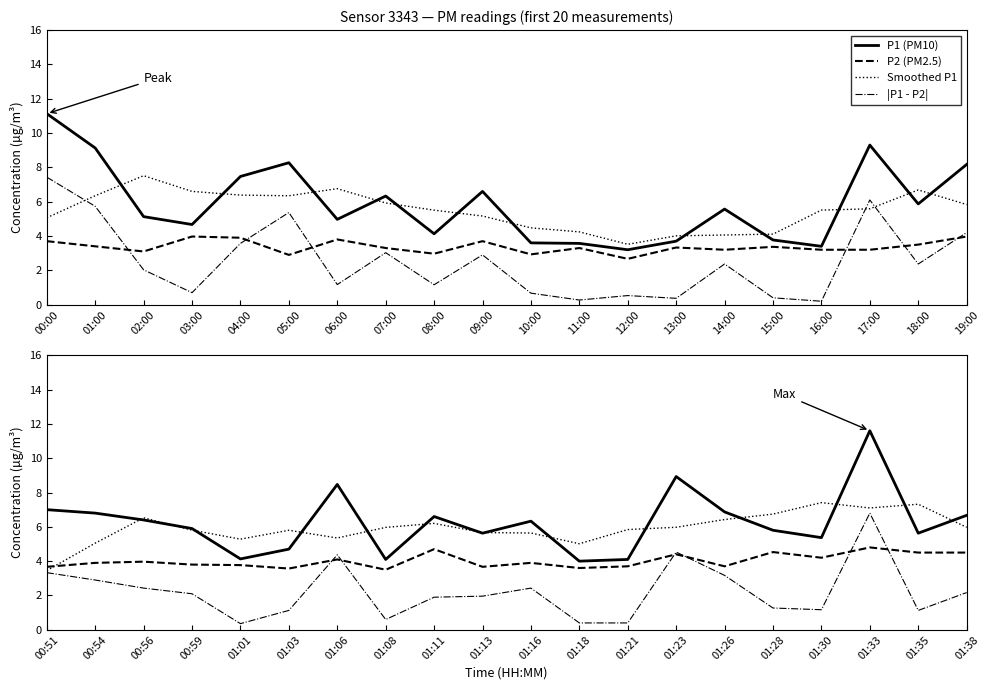

What position from the left is 01:18?

12